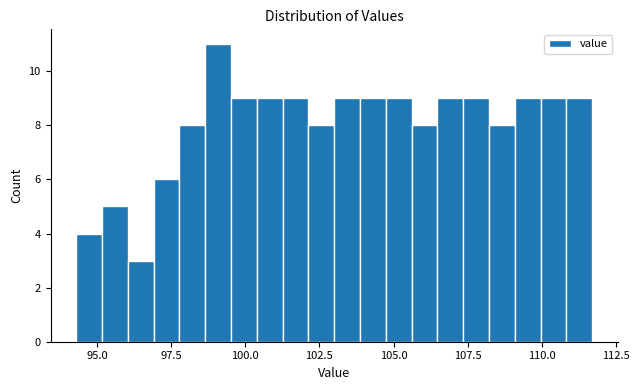

Read against the x-axis, roughly where is the centre of the tallest bar?

99.0